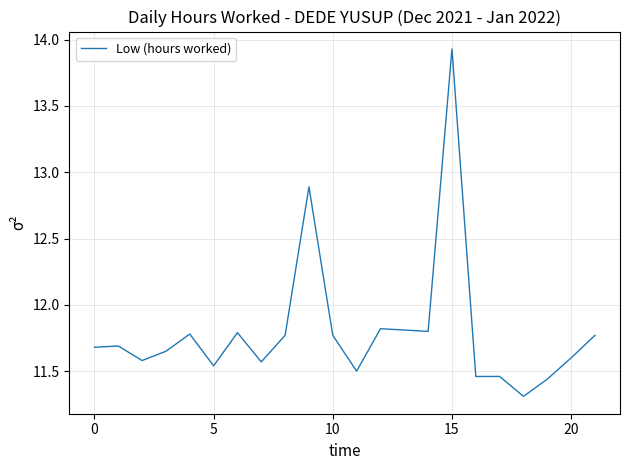

What is the difference between the maximum and minimum values?

2.6